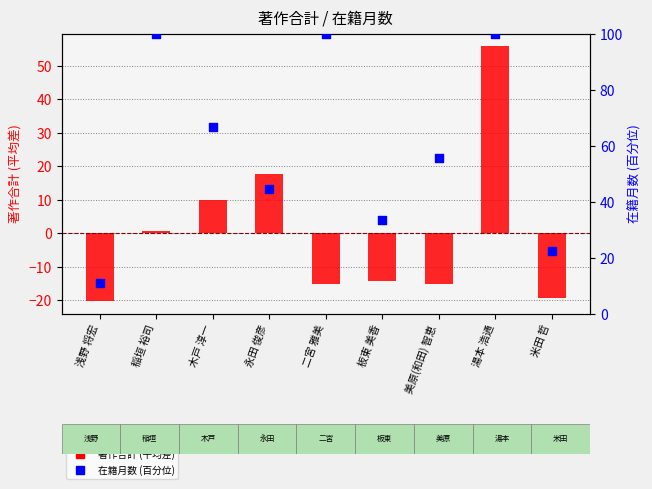

What are all the series names shown in the legend?

著作合計 (平均差), 在籍月数 (百分位)